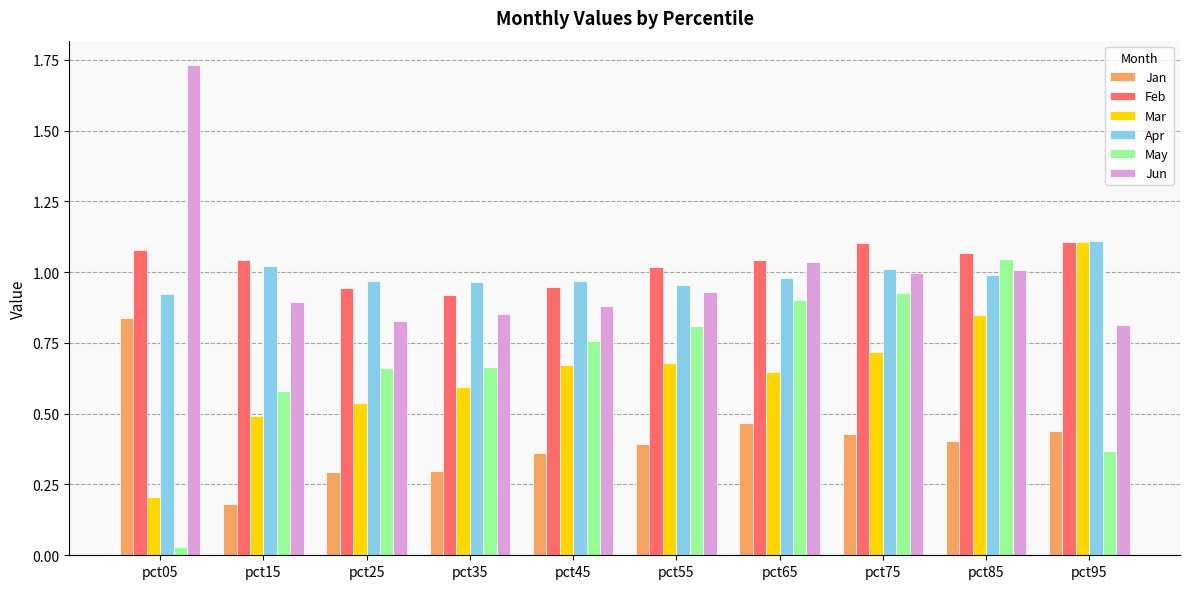

At which category is the sum across all series the highest?

pct85